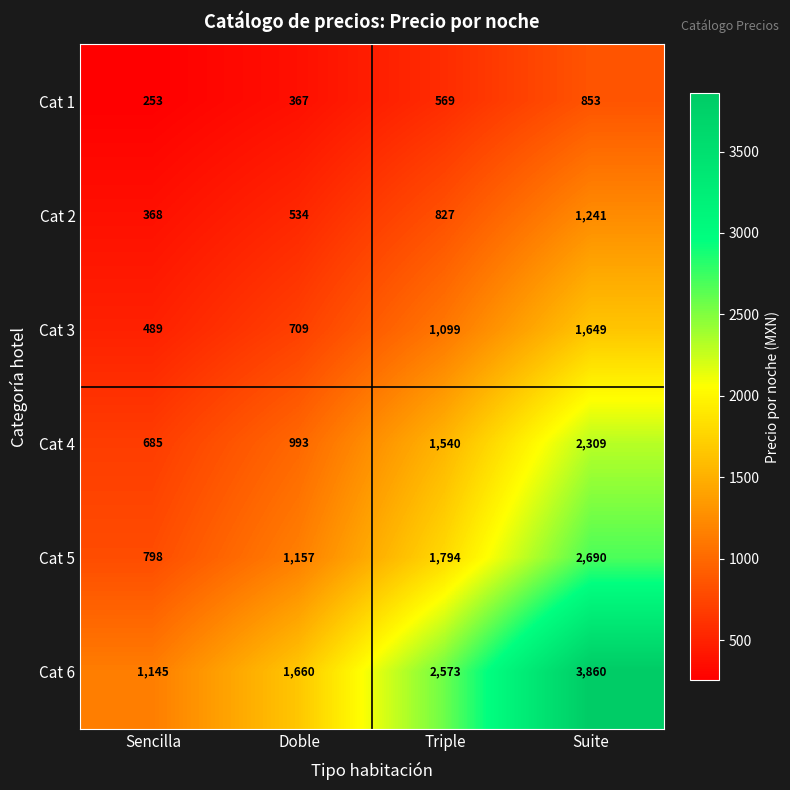

Rank the series at Suite from lowest to highest value.

Cat 1, Cat 2, Cat 3, Cat 4, Cat 5, Cat 6